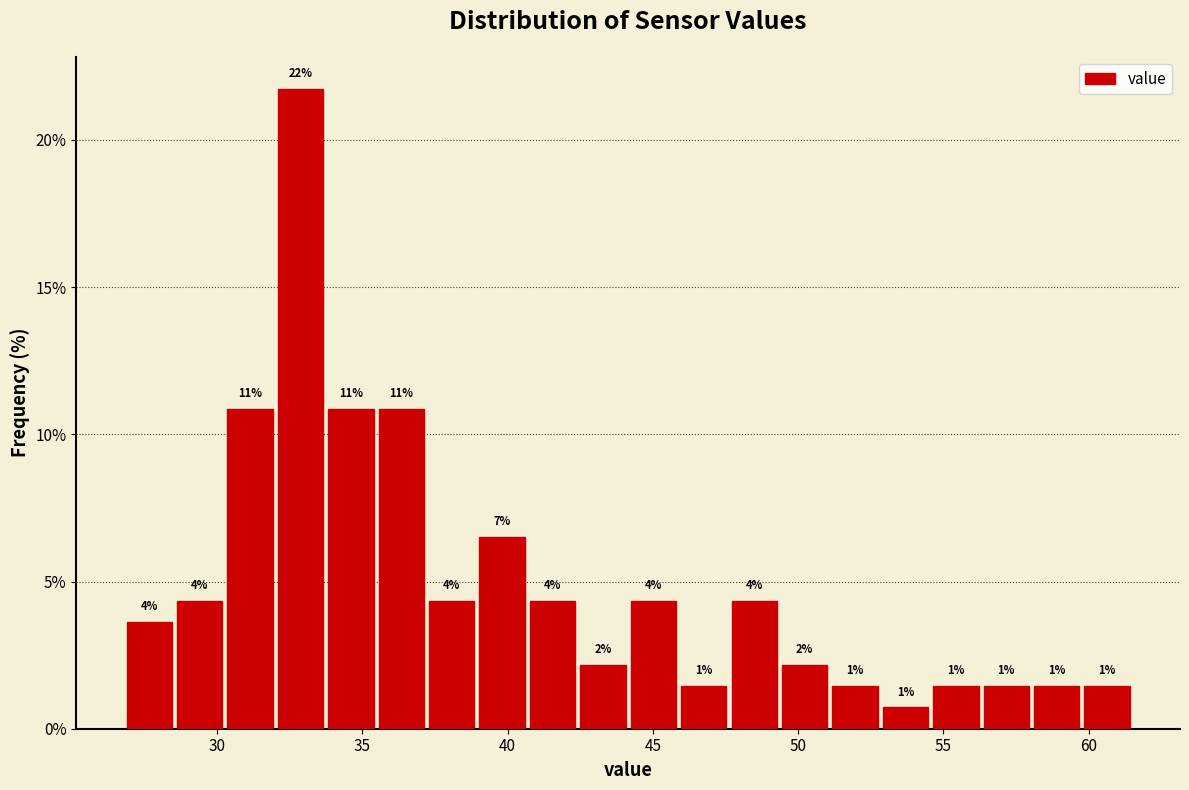

Read against the x-axis, roughly where is the centre of the tallest bar?

33.0